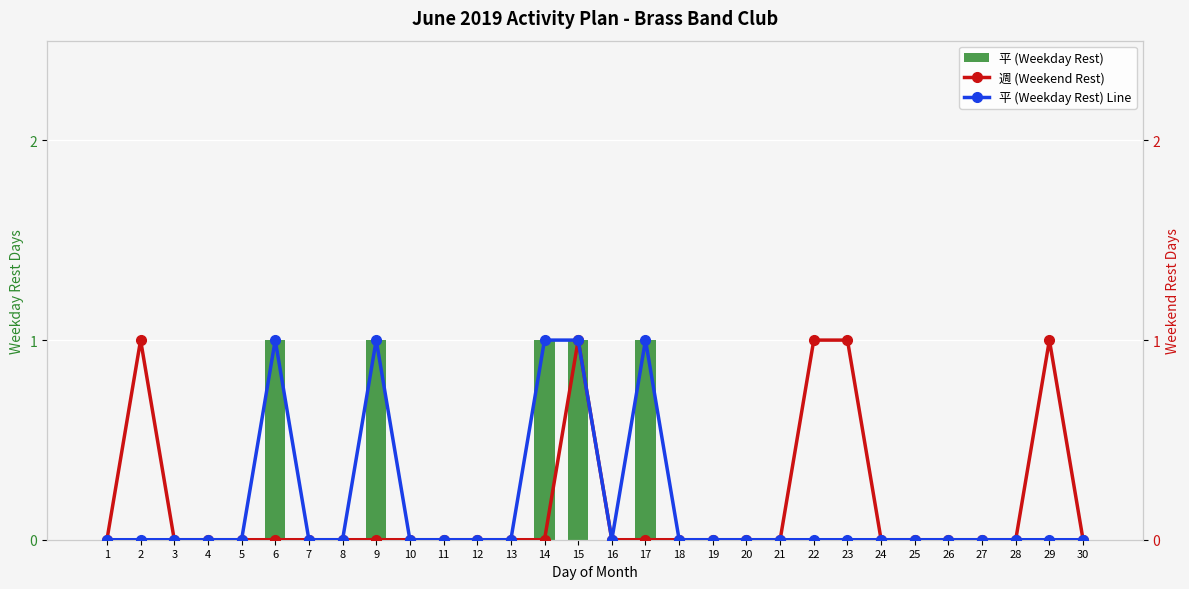

Count the number of categories in the chart.

30